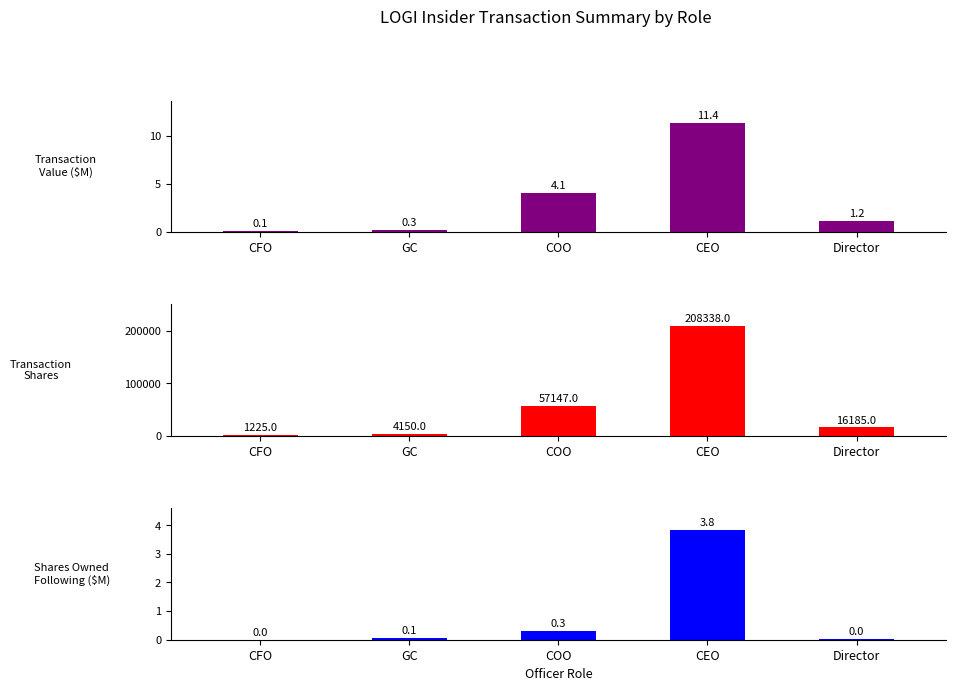

Is it true that Transaction
Shares equals 208338.0 at CEO?

True